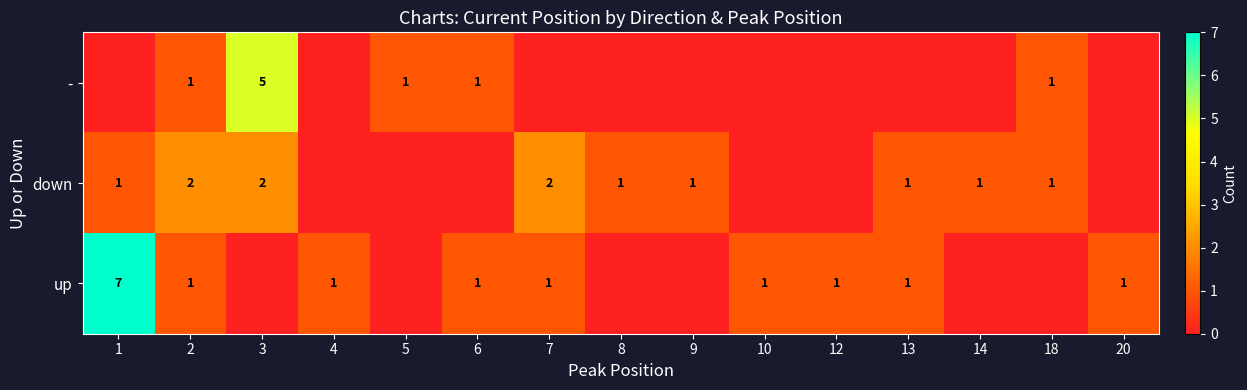

What is the sum of the up values at 1 and 20?

8